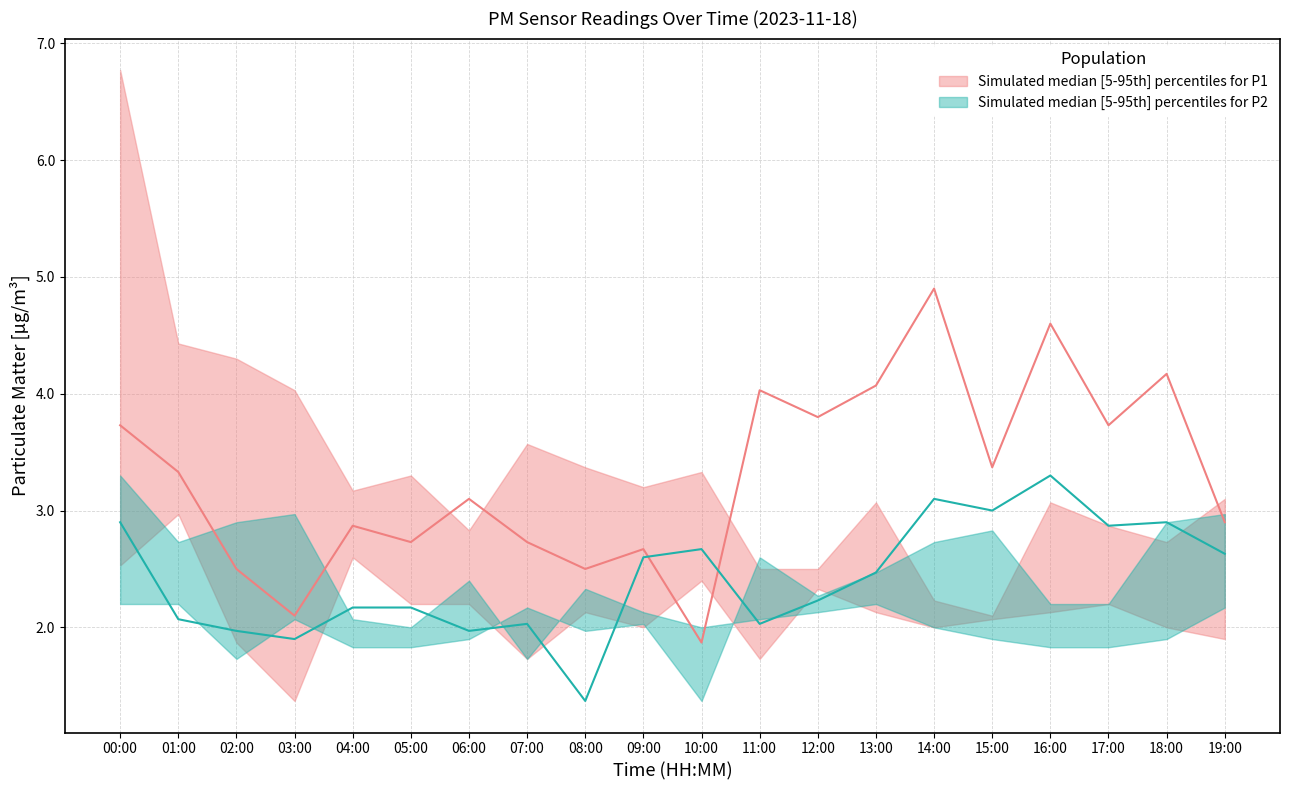

Where is the first local maximum for P2_median?

07:00